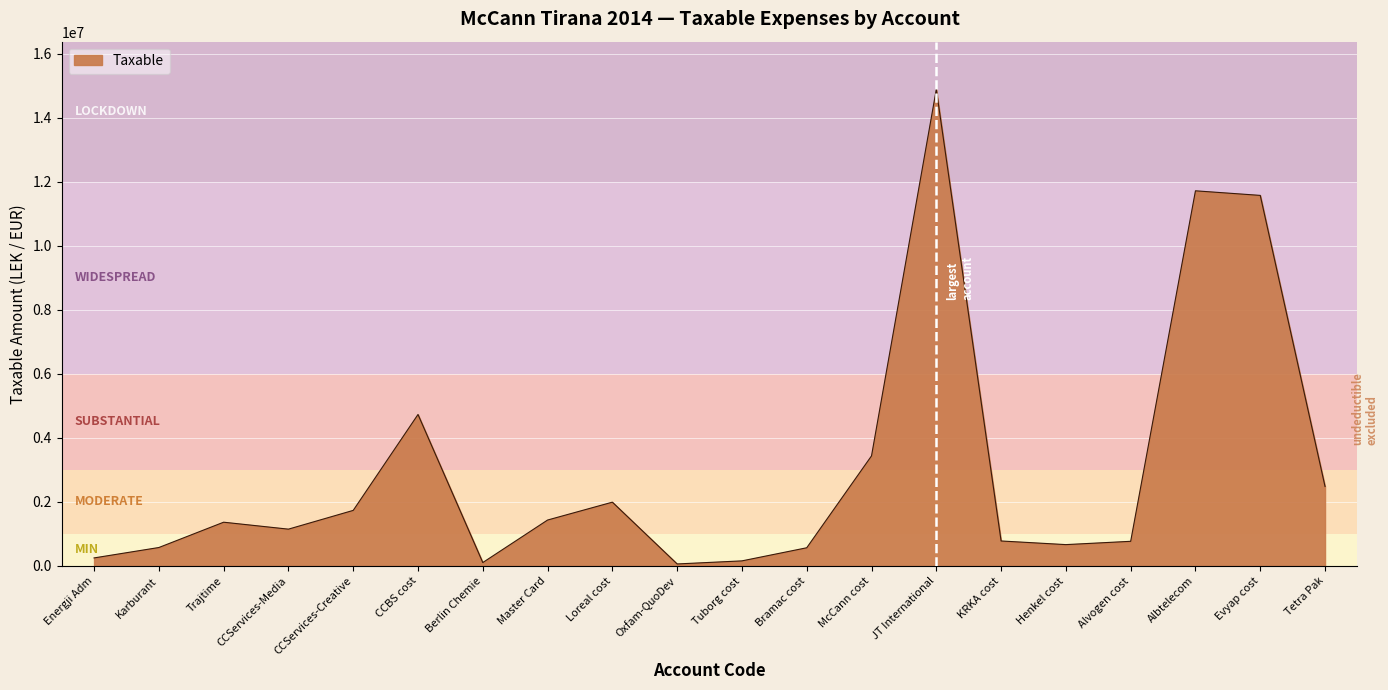

What is the greatest value displayed?

14887859.8